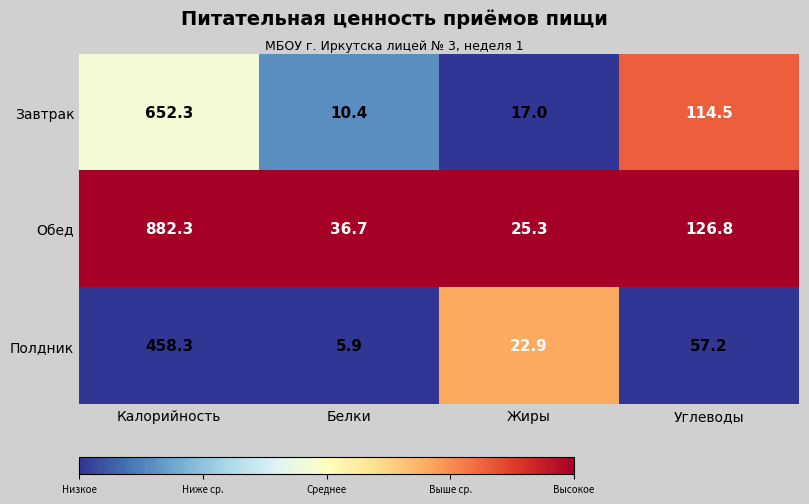

What is the sum of the Полдник values at Жиры and Углеводы?

80.1